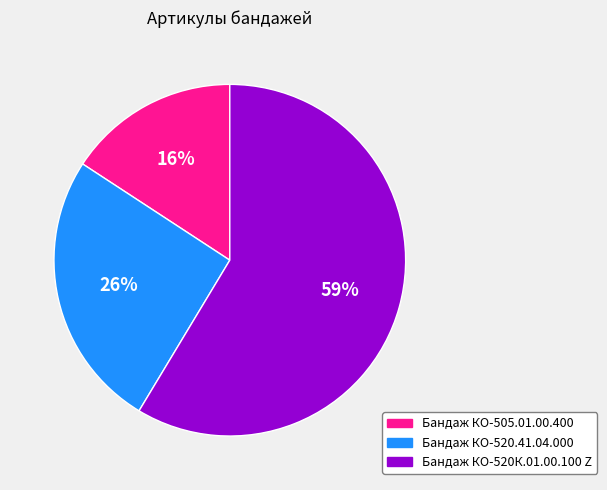

Between Бандаж КО-520К.01.00.100 Z and Бандаж КО-520.41.04.000, which is larger?

Бандаж КО-520К.01.00.100 Z